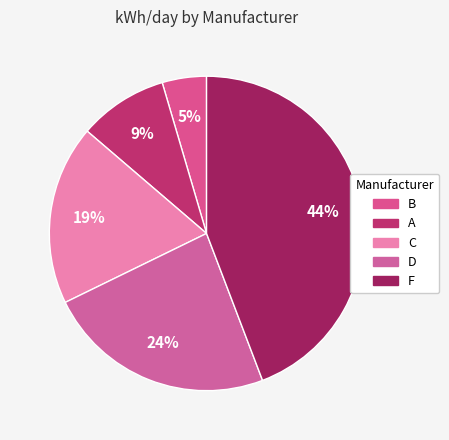

Between B and A, which is larger?

A